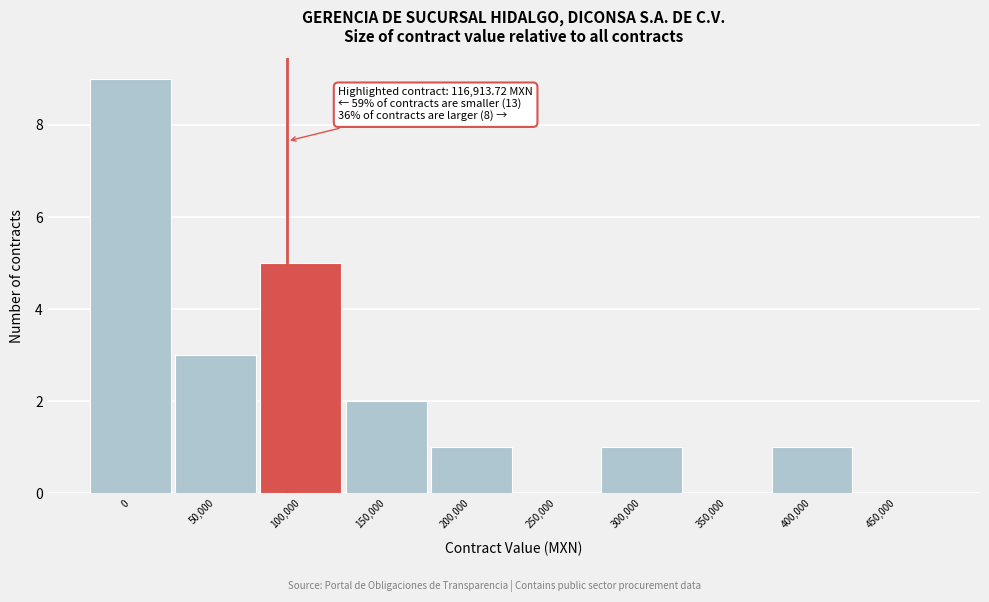

Reading left to right, list all the values displayed in this chart.

0=9	50,000=3	100,000=5	150,000=2	200,000=1	250,000=0	300,000=1	350,000=0	400,000=1	450,000=0